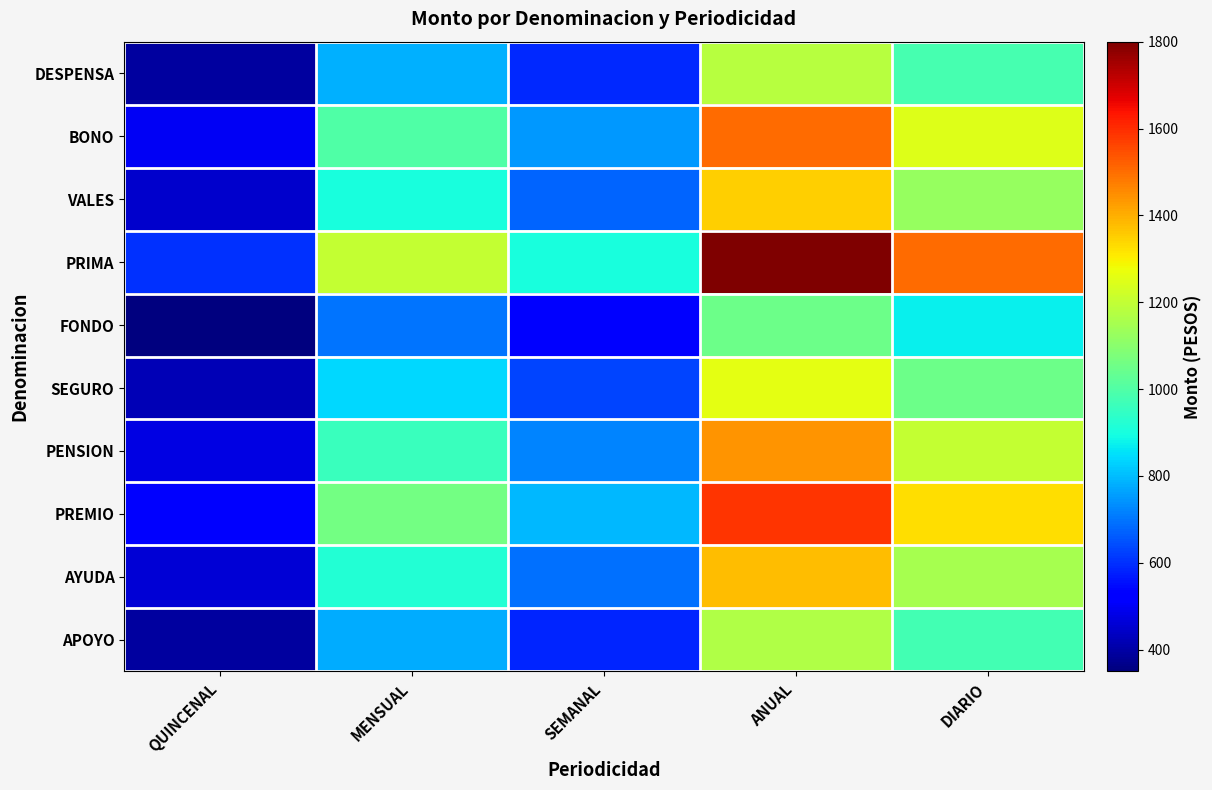

Reading right to left, transcribe all the data shown in this chart.

DESPENSA: DIARIO=982	ANUAL=1179	SEMANAL=589	MENSUAL=786	QUINCENAL=393
BONO: DIARIO=1250	ANUAL=1500	SEMANAL=750	MENSUAL=1000	QUINCENAL=500
VALES: DIARIO=1125	ANUAL=1350	SEMANAL=675	MENSUAL=900	QUINCENAL=450
PRIMA: DIARIO=1500	ANUAL=1800	SEMANAL=900	MENSUAL=1200	QUINCENAL=600
FONDO: DIARIO=875	ANUAL=1050	SEMANAL=525	MENSUAL=700	QUINCENAL=350
SEGURO: DIARIO=1050	ANUAL=1260	SEMANAL=630	MENSUAL=840	QUINCENAL=420
PENSION: DIARIO=1200	ANUAL=1440	SEMANAL=720	MENSUAL=960	QUINCENAL=480
PREMIO: DIARIO=1325	ANUAL=1590	SEMANAL=795	MENSUAL=1060	QUINCENAL=530
AYUDA: DIARIO=1150	ANUAL=1380	SEMANAL=690	MENSUAL=920	QUINCENAL=460
APOYO: DIARIO=975	ANUAL=1170	SEMANAL=585	MENSUAL=780	QUINCENAL=390